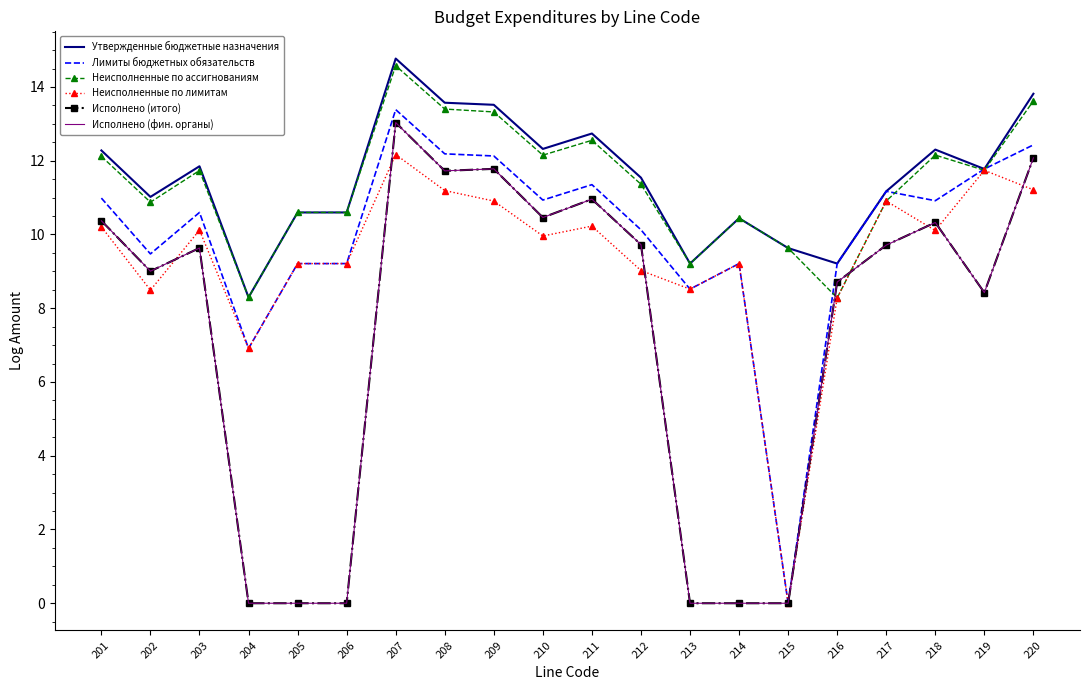

Is the value of Исполнено (итого) at 207 greater than the value of Лимиты бюджетных обязательств at 211?

Yes